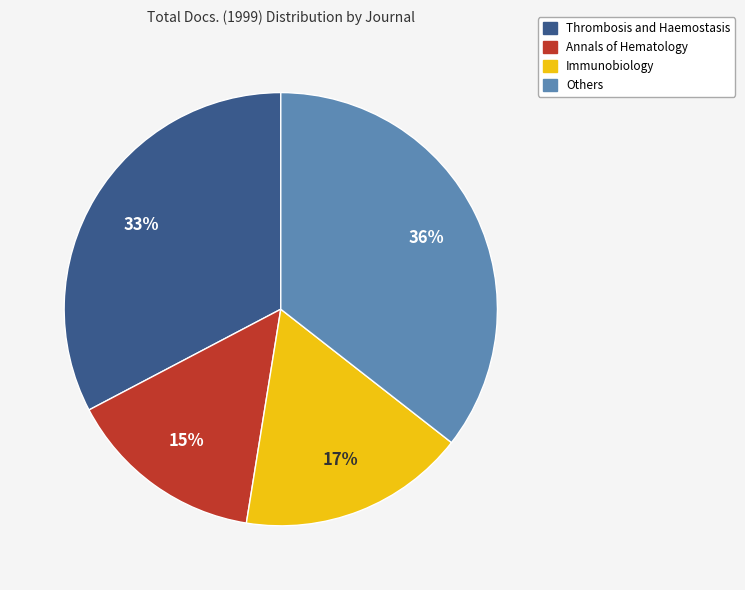

Is there any slice that represents more than half of the pie?

No